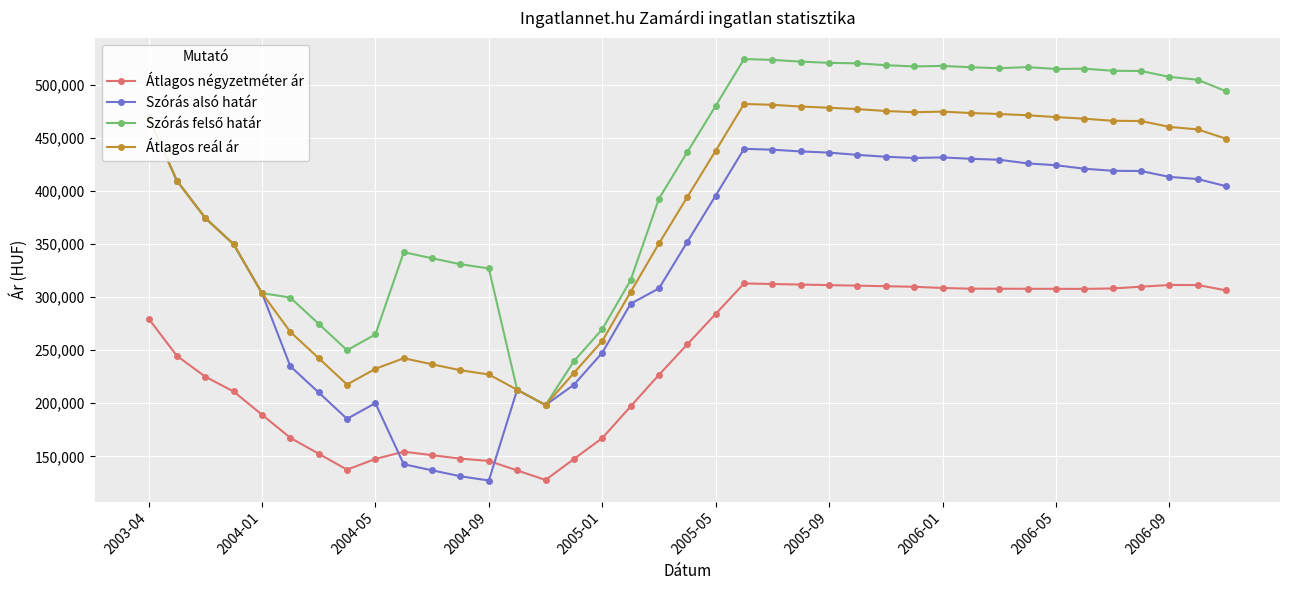

True or false: Átlagos reál ár has more than 1 points higher than both neighbors.

True